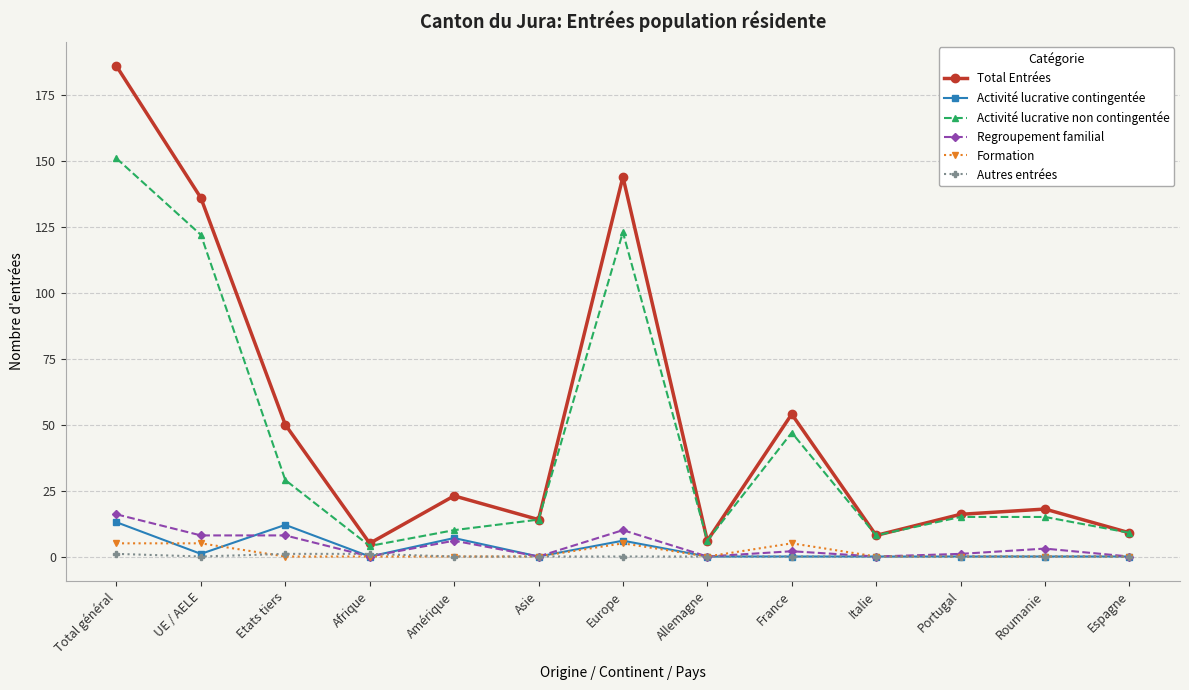

Which series changed the most between France and Portugal?

Total Entrées